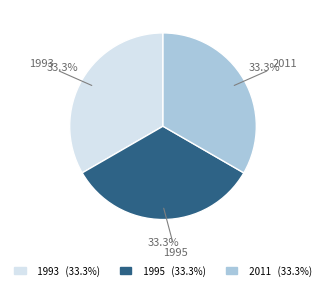

Combined, what portion of the pie is 2011 and 1993?

66.7%